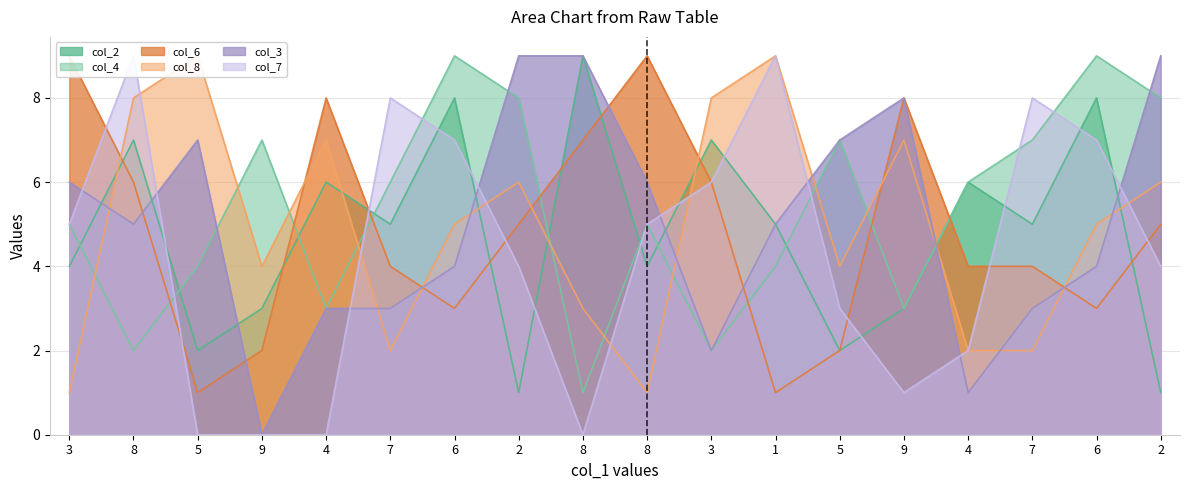

What is the value of the col_4 point at the 7th from the left?

9